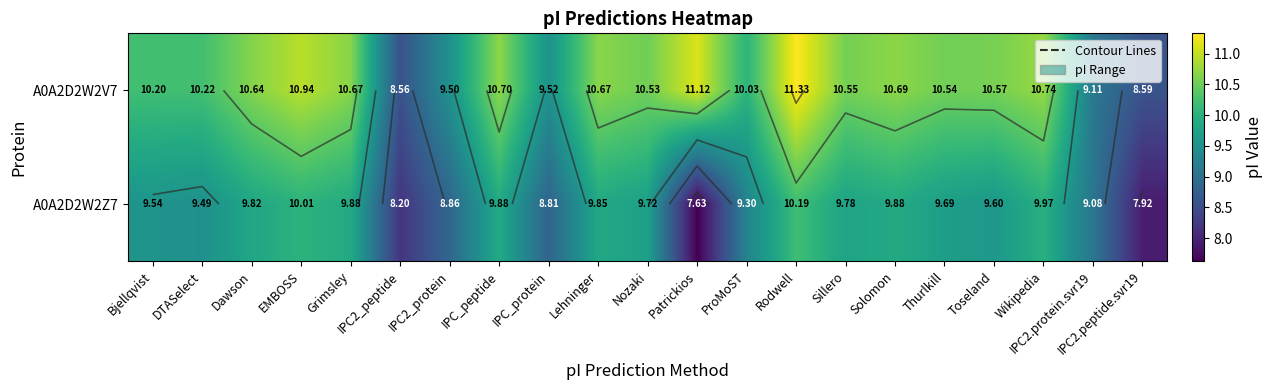

Which series has the largest total across all categories?

A0A2D2W2V7